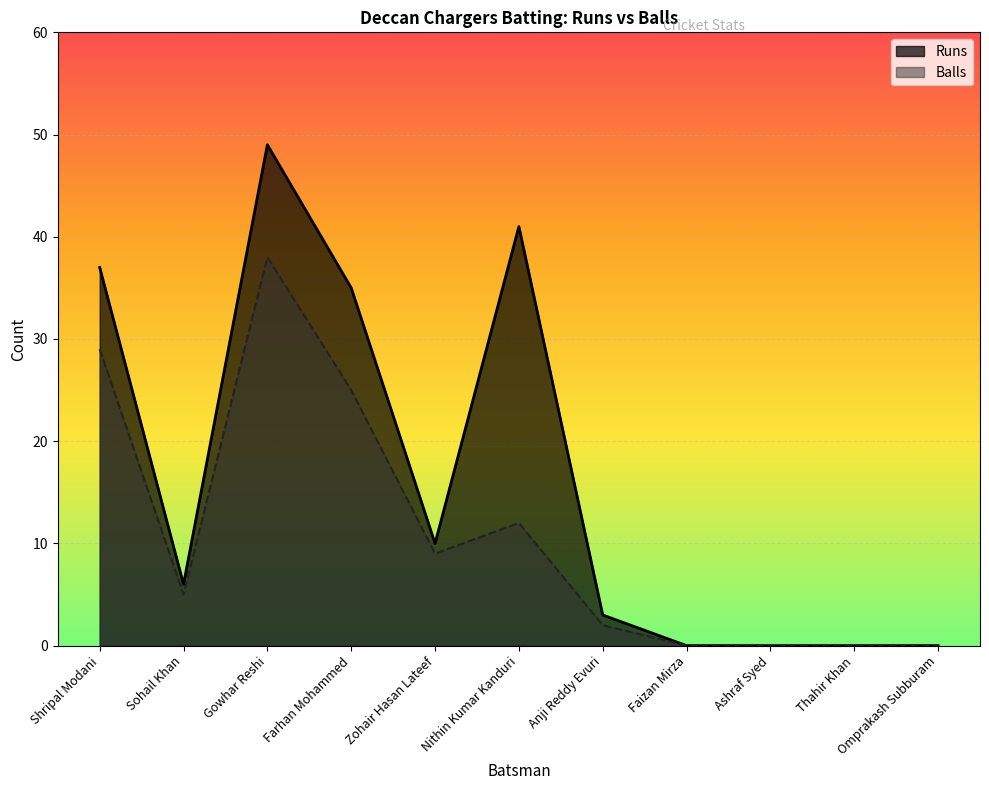

In Balls, how many points are higher than both neighbors (excluding endpoints)?

2